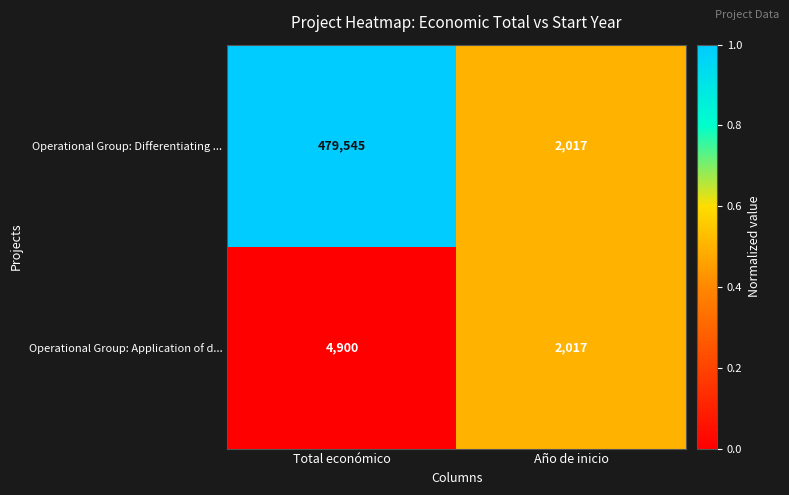

Which series has the widest spread of values?

Operational Group: Differentiating ...